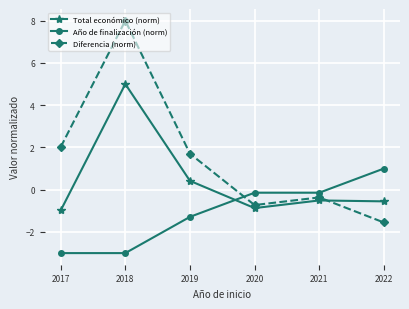

True or false: Diferencia (norm) has more than 0 points higher than both neighbors.

True